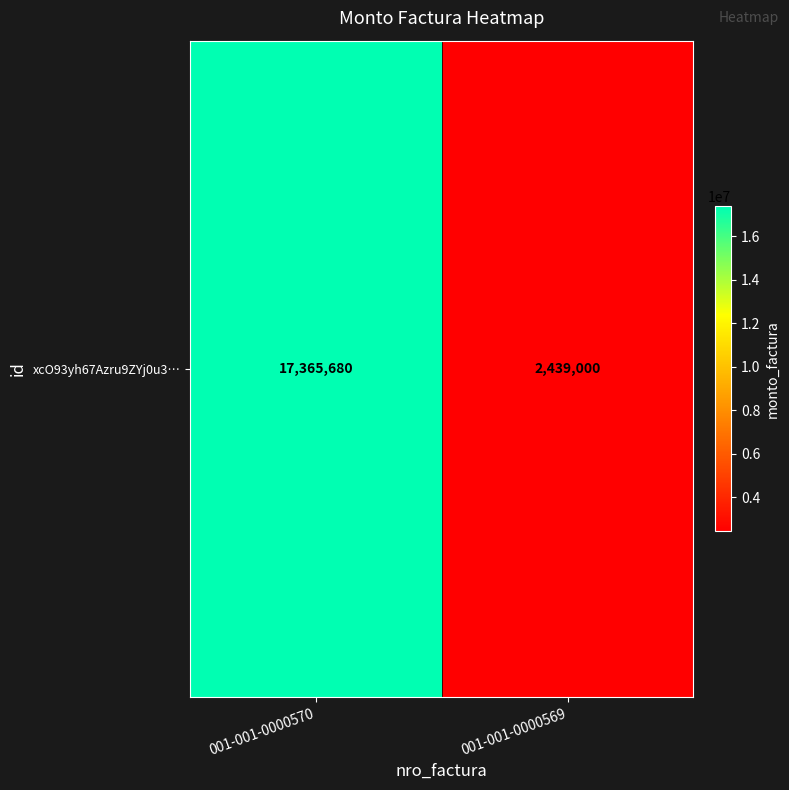

Read the value at 001-001-0000570, to the nearest 10.

17365680